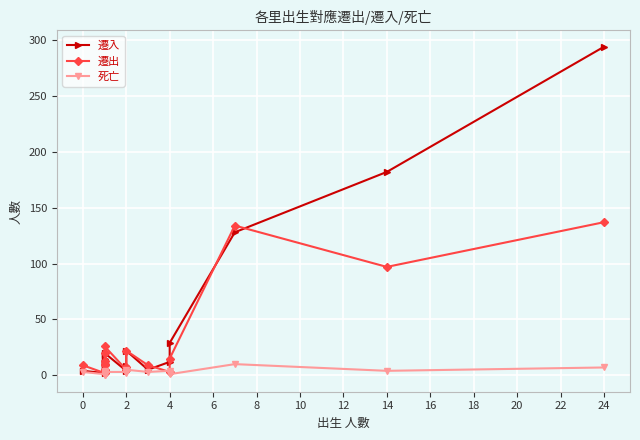

True or false: 死亡 has a value of 6 at 14.

False